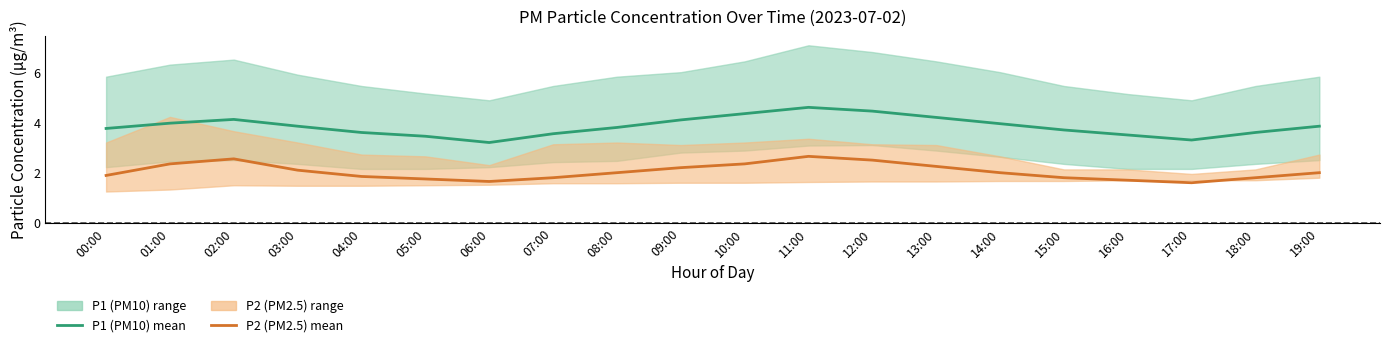

Which has a higher value, 17:00 or 05:00?

05:00